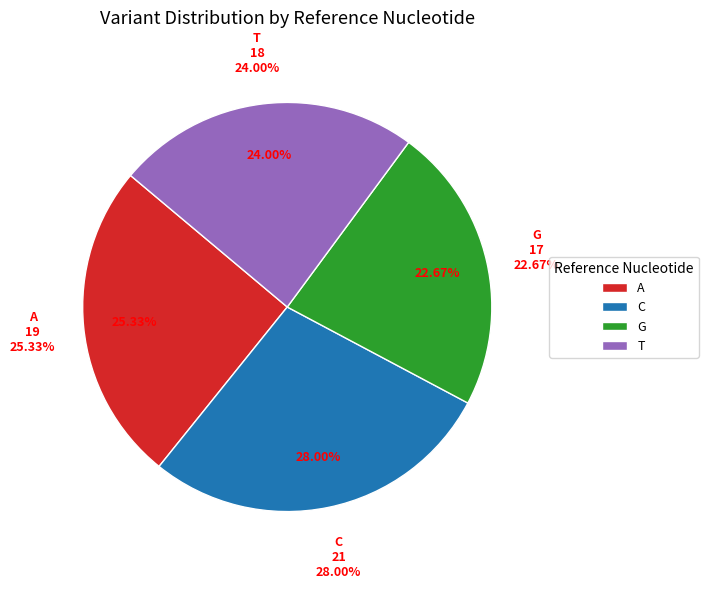

How many slices are in this pie chart?

4